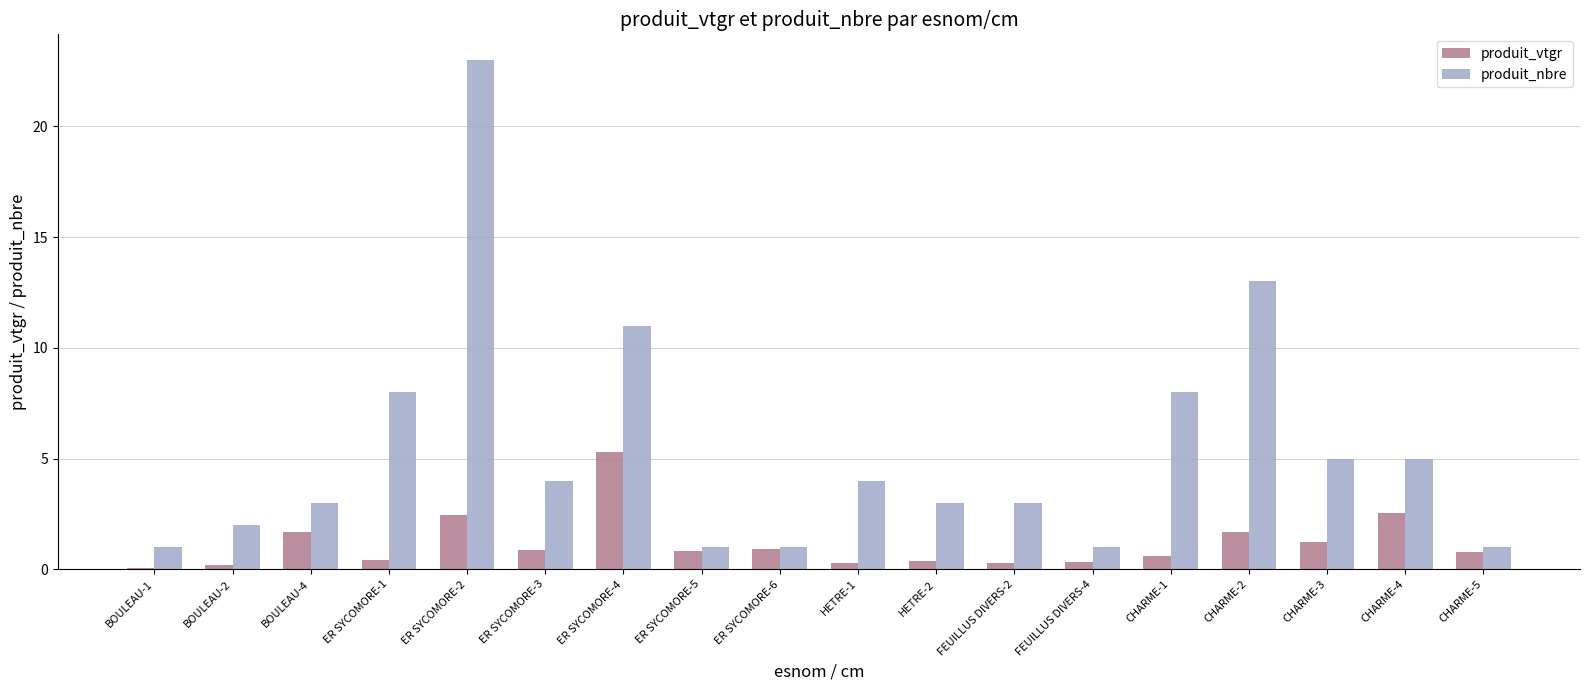

What is the sum of the produit_vtgr values at CHARME-2 and CHARME-5?

2.5